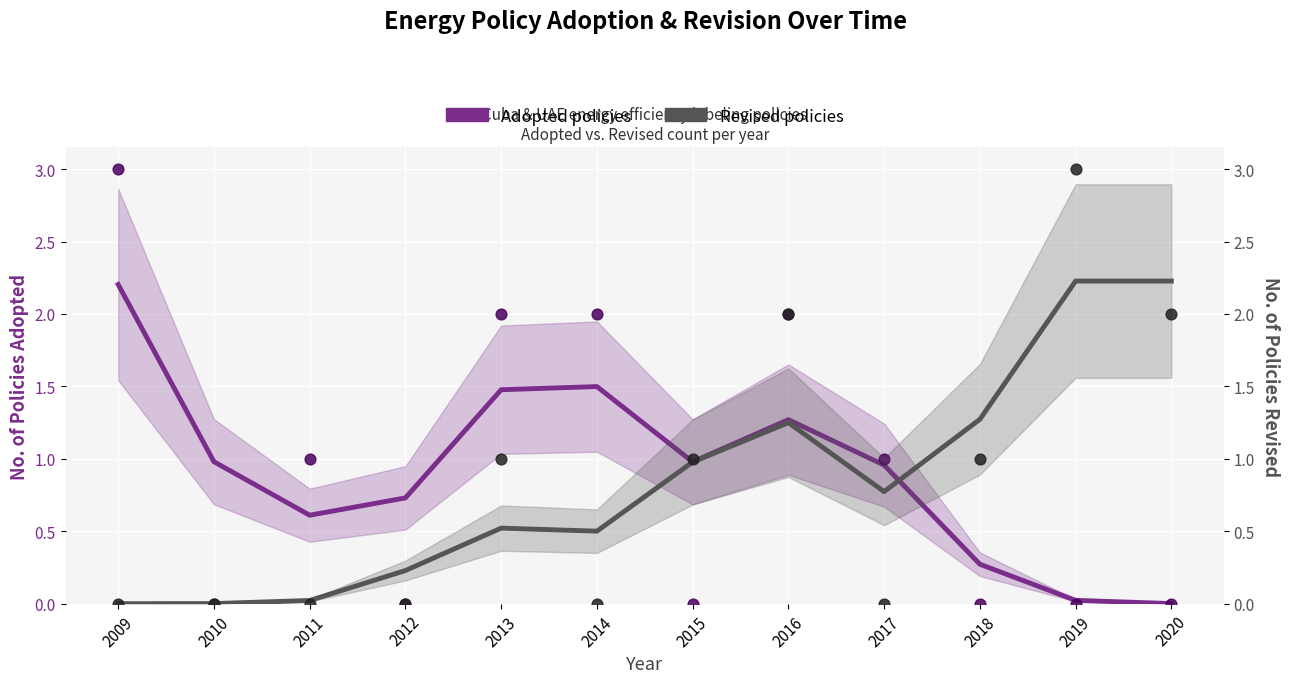

Which series has the widest spread of Y values?

Revised policies